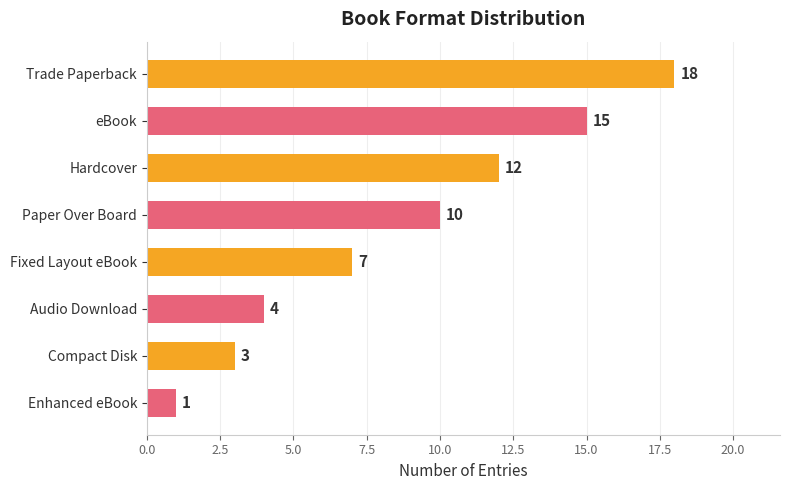

Reading top to bottom, list all the values displayed in this chart.

Trade Paperback=18	eBook=15	Hardcover=12	Paper Over Board=10	Fixed Layout eBook=7	Audio Download=4	Compact Disk=3	Enhanced eBook=1